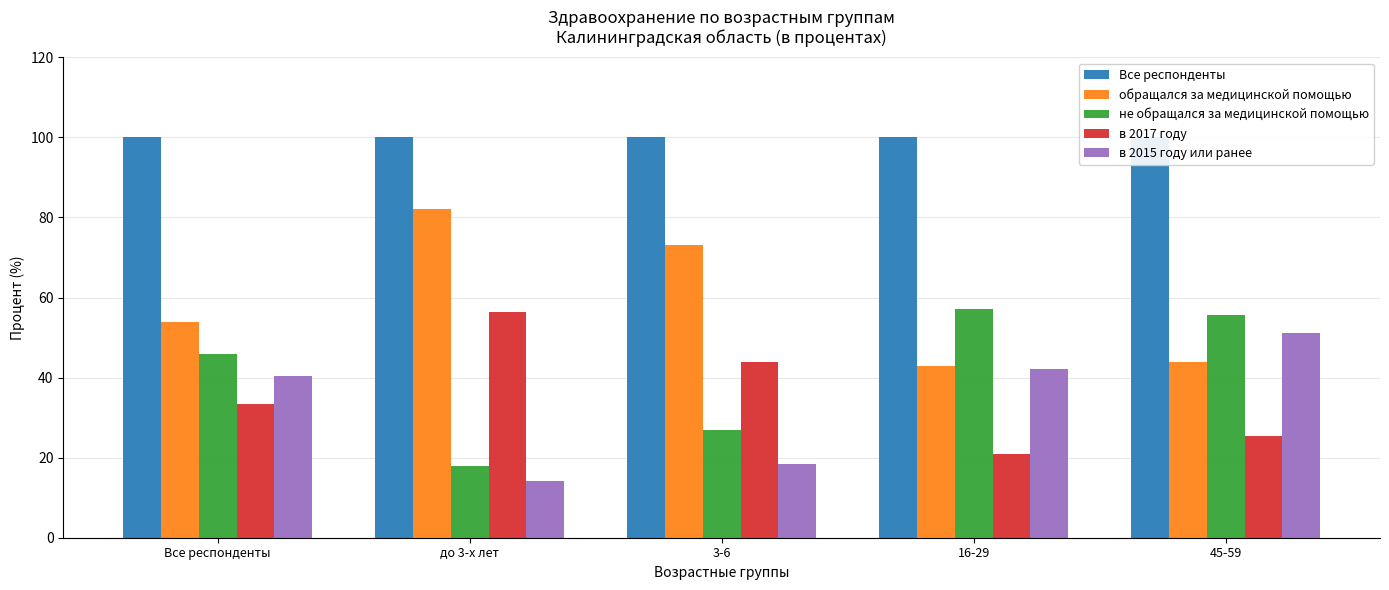

Where is Все респонденты nearest to the value 100?

Все респонденты